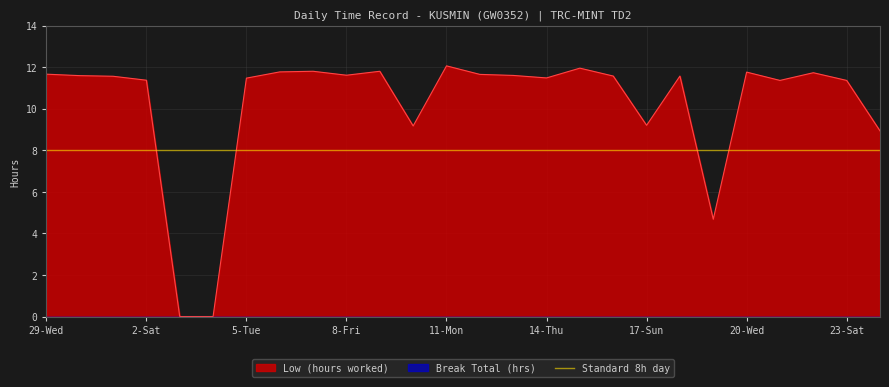

Reading left to right, transcribe all the data shown in this chart.

29-Wed=11.7	30-Thu=11.6	1-Fri=11.6	2-Sat=11.4	3-Sun=0.0	4-Mon=0.0	5-Tue=11.5	6-Wed=11.8	7-Thu=11.8	8-Fri=11.6	9-Sat=11.8	10-Sun=9.2	11-Mon=12.1	12-Tue=11.7	13-Wed=11.6	14-Thu=11.5	15-Fri=11.9	16-Sat=11.6	17-Sun=9.2	18-Mon=11.6	19-Tue=4.7	20-Wed=11.8	21-Thu=11.4	22-Fri=11.7	23-Sat=11.4	24-Sun=8.9